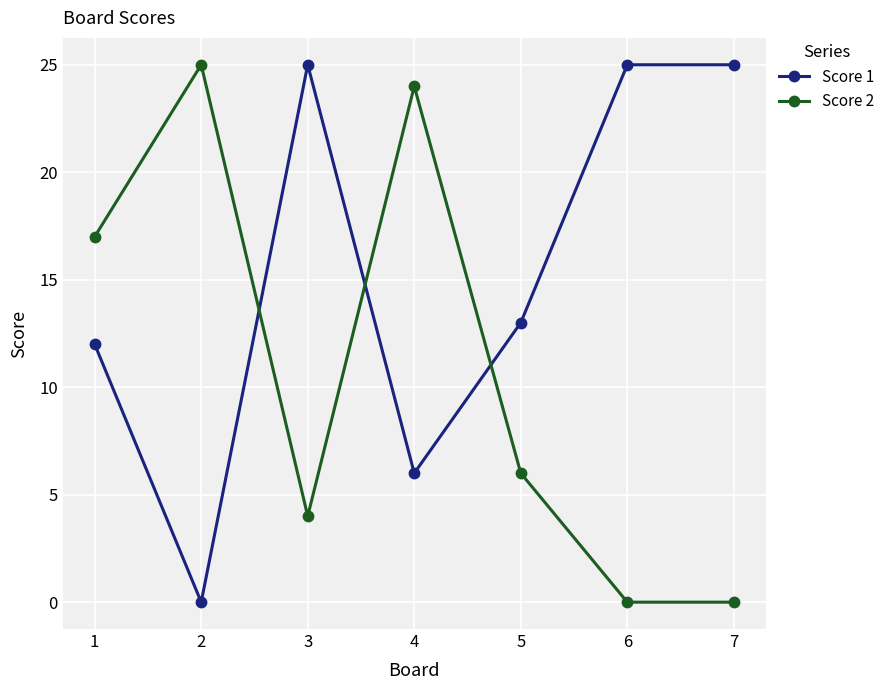

How many distinct data groups are displayed?

2